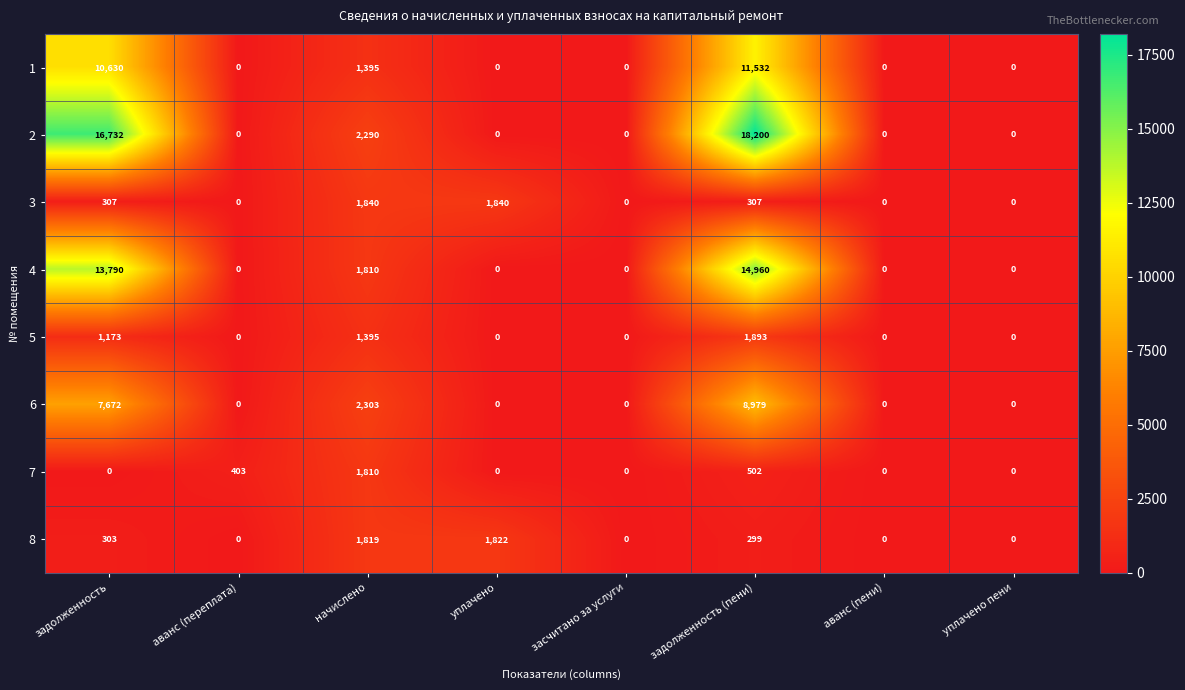

The 2 series shows 18200 at задолженность (пени). True or false?

True